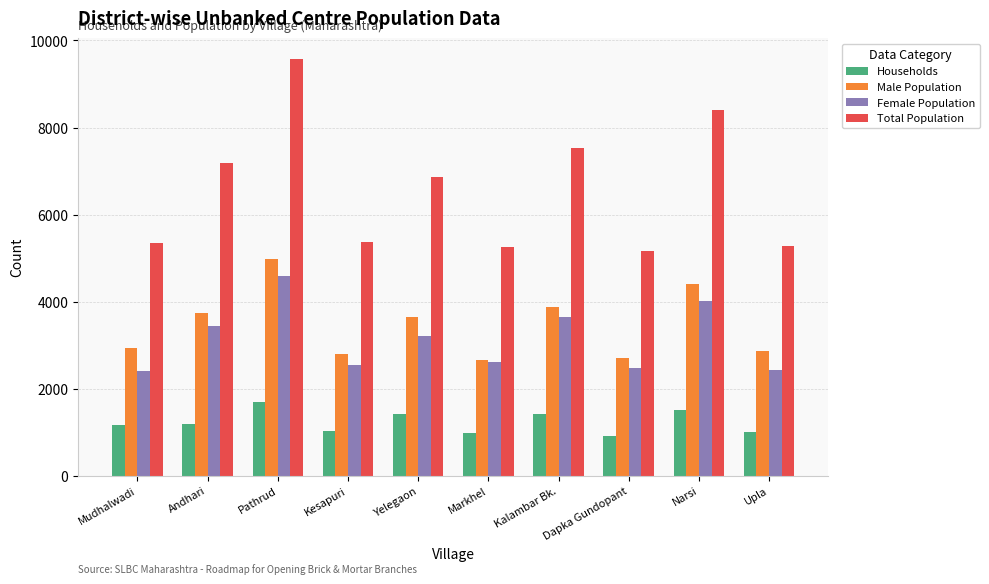

At which category is the sum across all series the highest?

Pathrud